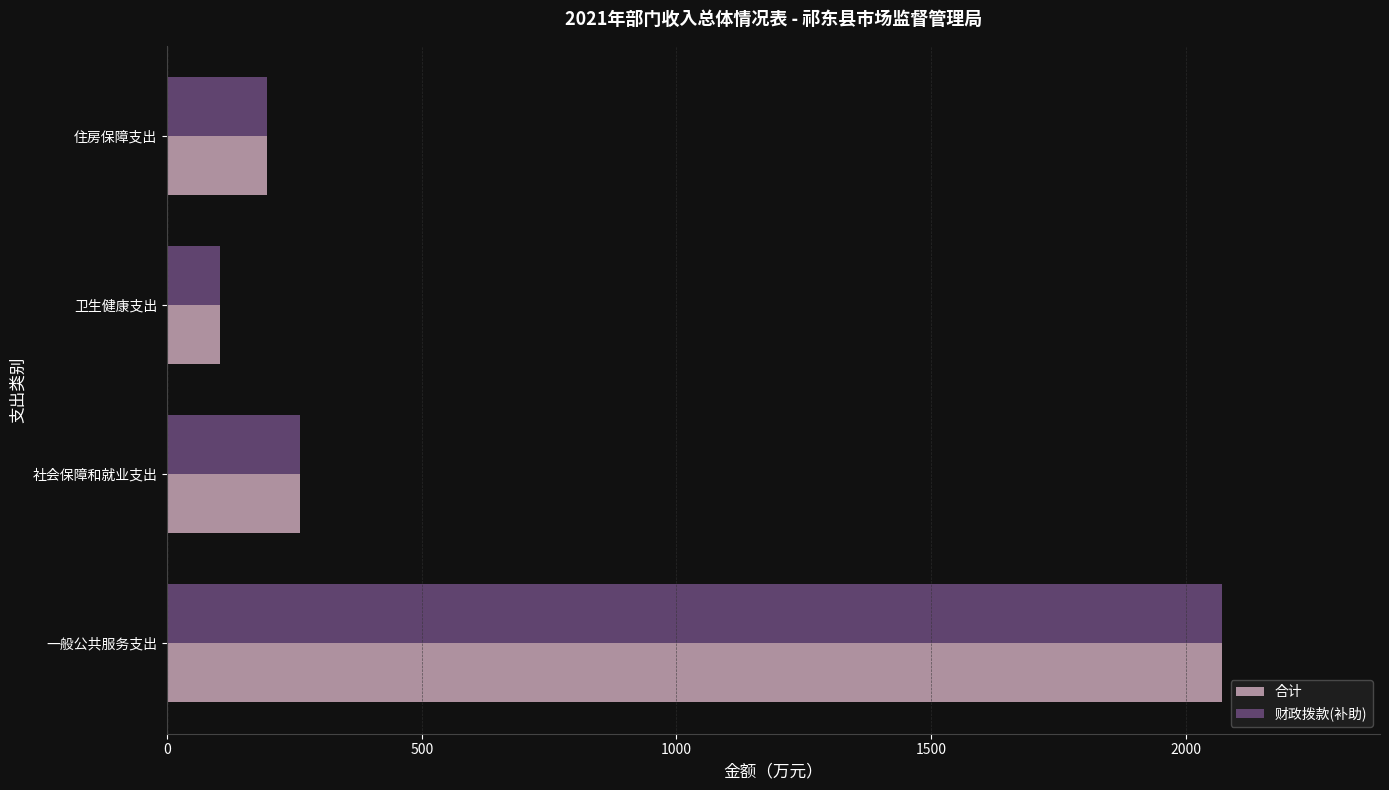

What is the difference between the second highest and minimum values in the 合计 series?

158.2